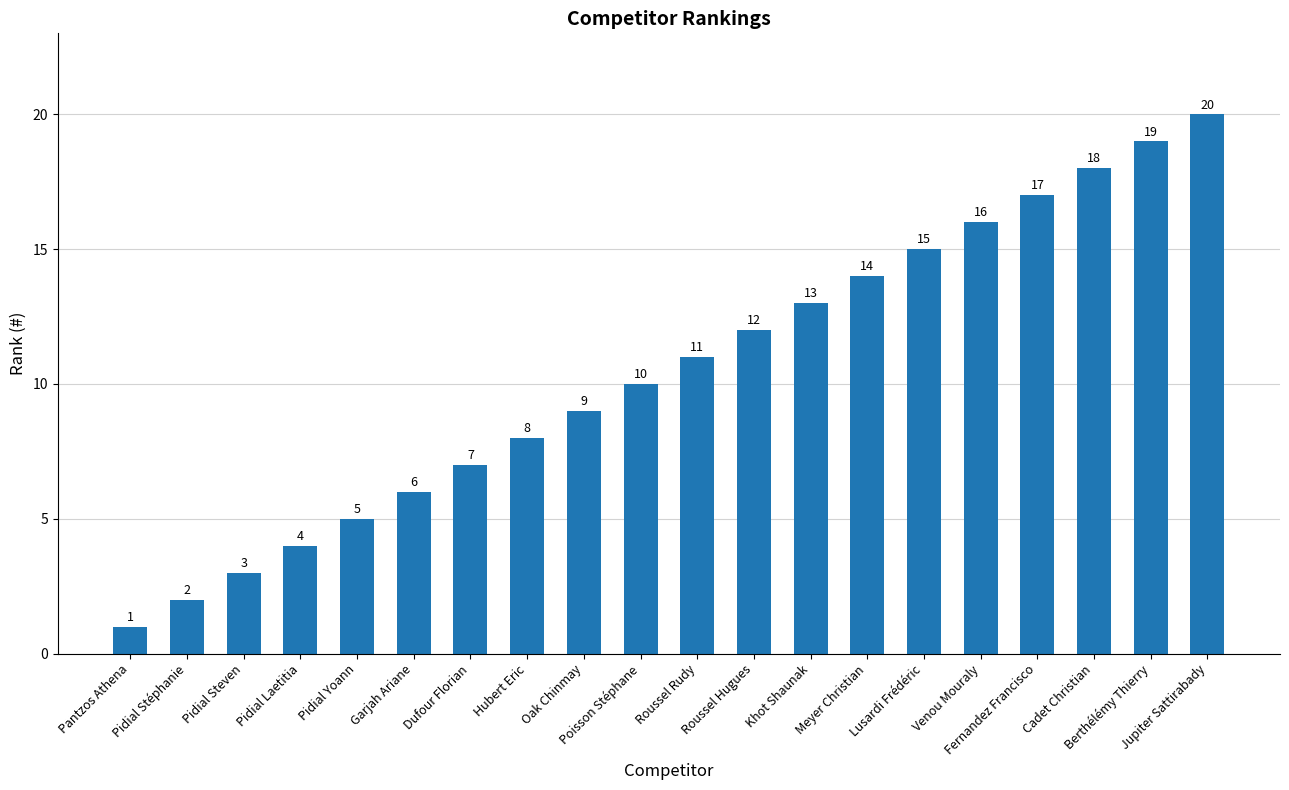

The value at Cadet Christian is 18. True or false?

True